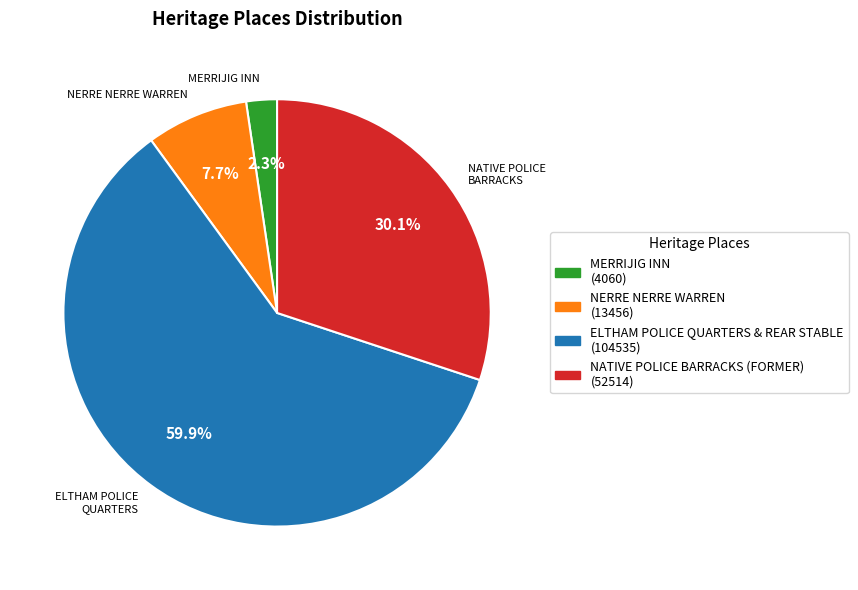

To the nearest percent, what is the difference between the largest and smallest slice percentages?

58%